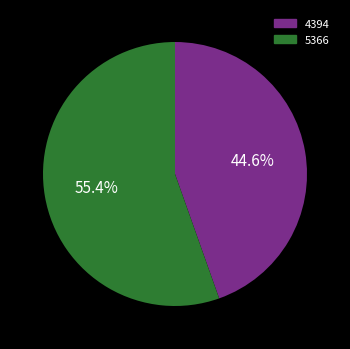

Is there any slice that represents more than half of the pie?

Yes